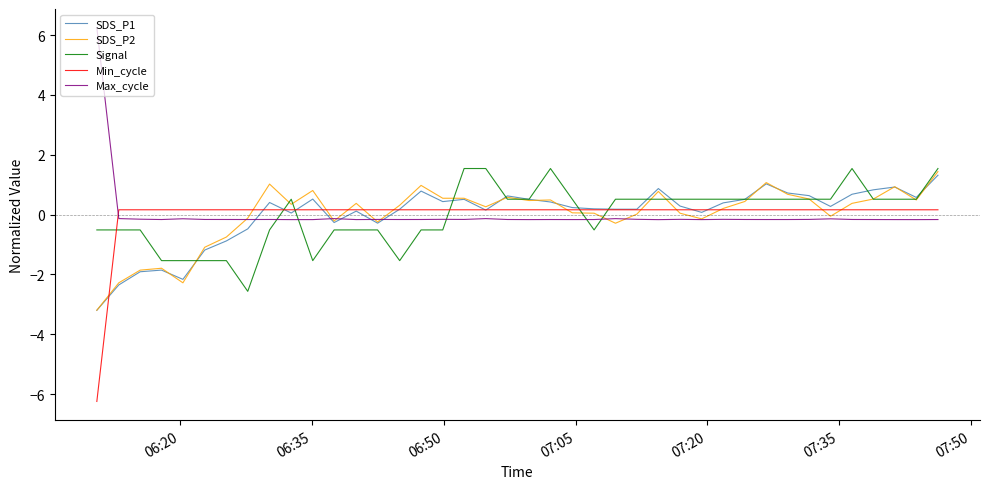

After their last crossing, which series has the higher values: Min_cycle or Signal?

Signal